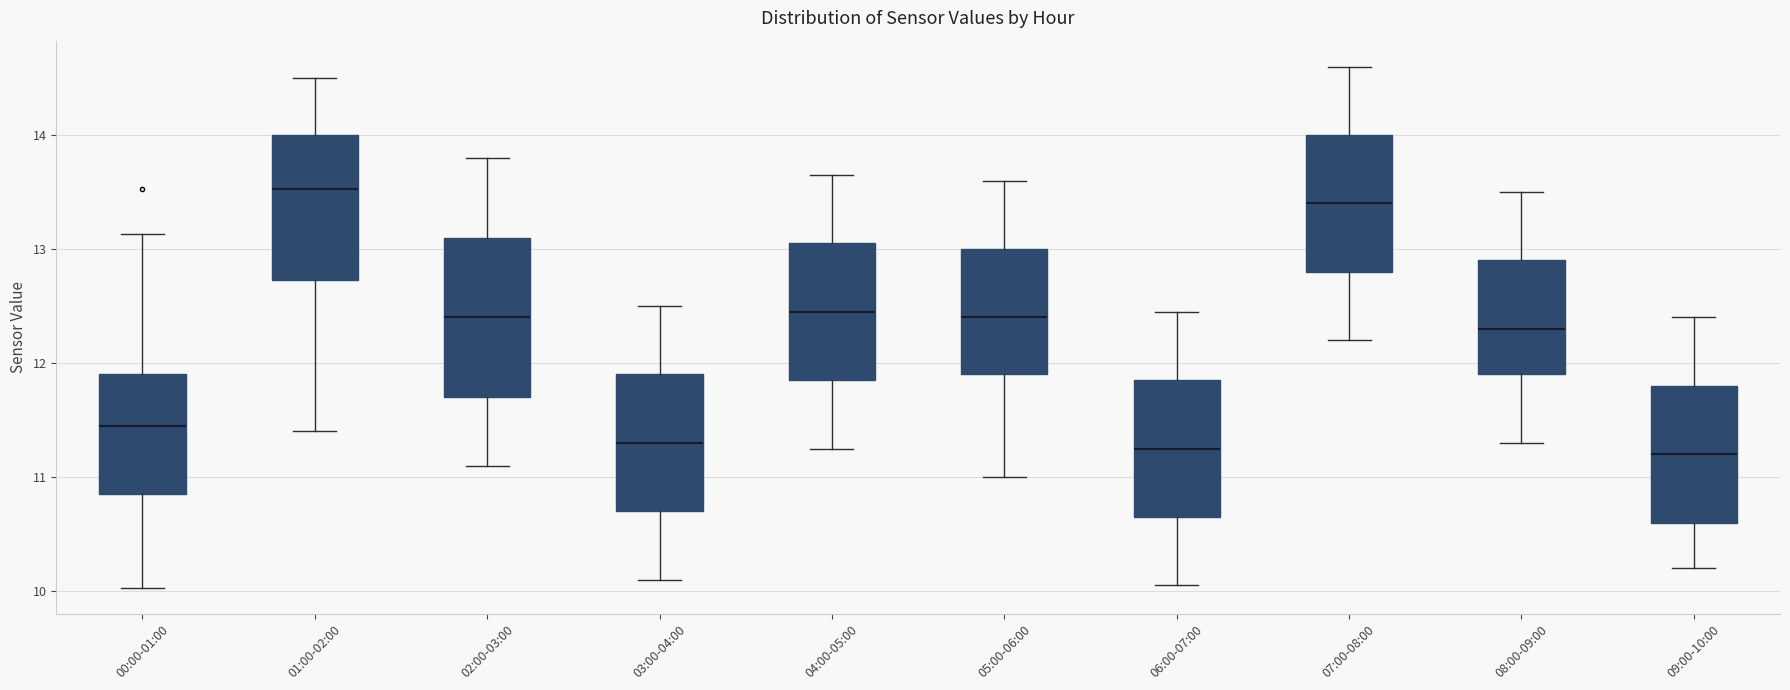

Which box is the tallest, from its lower edge to its upper edge?

02:00-03:00